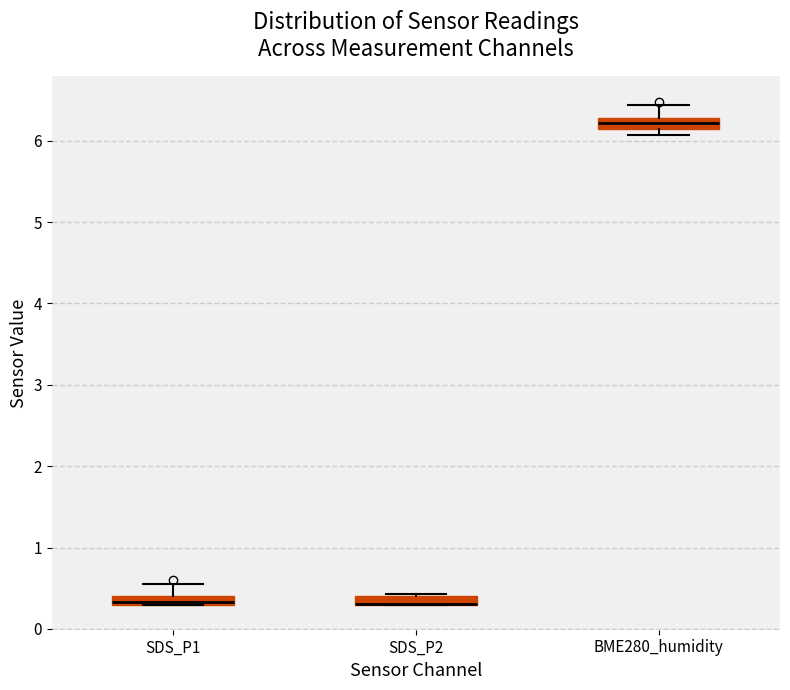

Where is the upper edge of the box for SDS_P2 on the y-axis? The values are not printed on the chart, so give them approximately, as read against the axis.

0.4